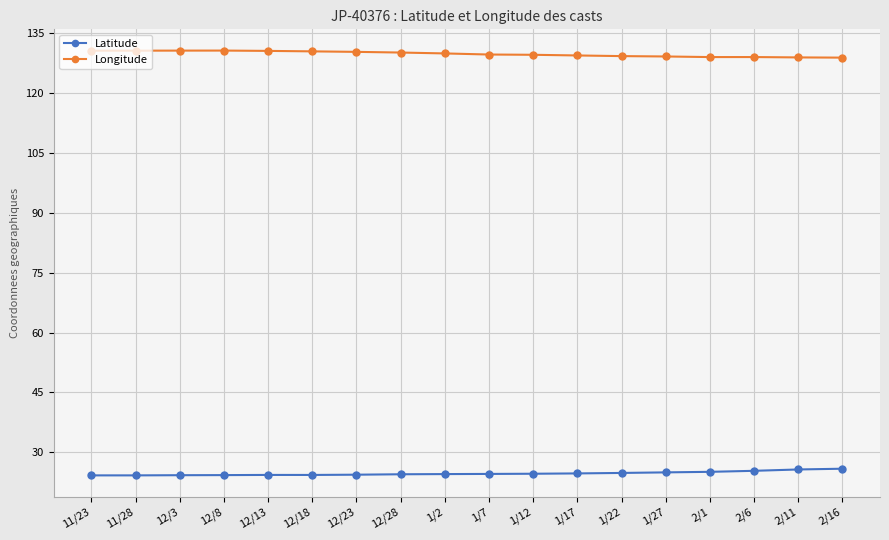

Is this an area chart (filled region under the line)?

No